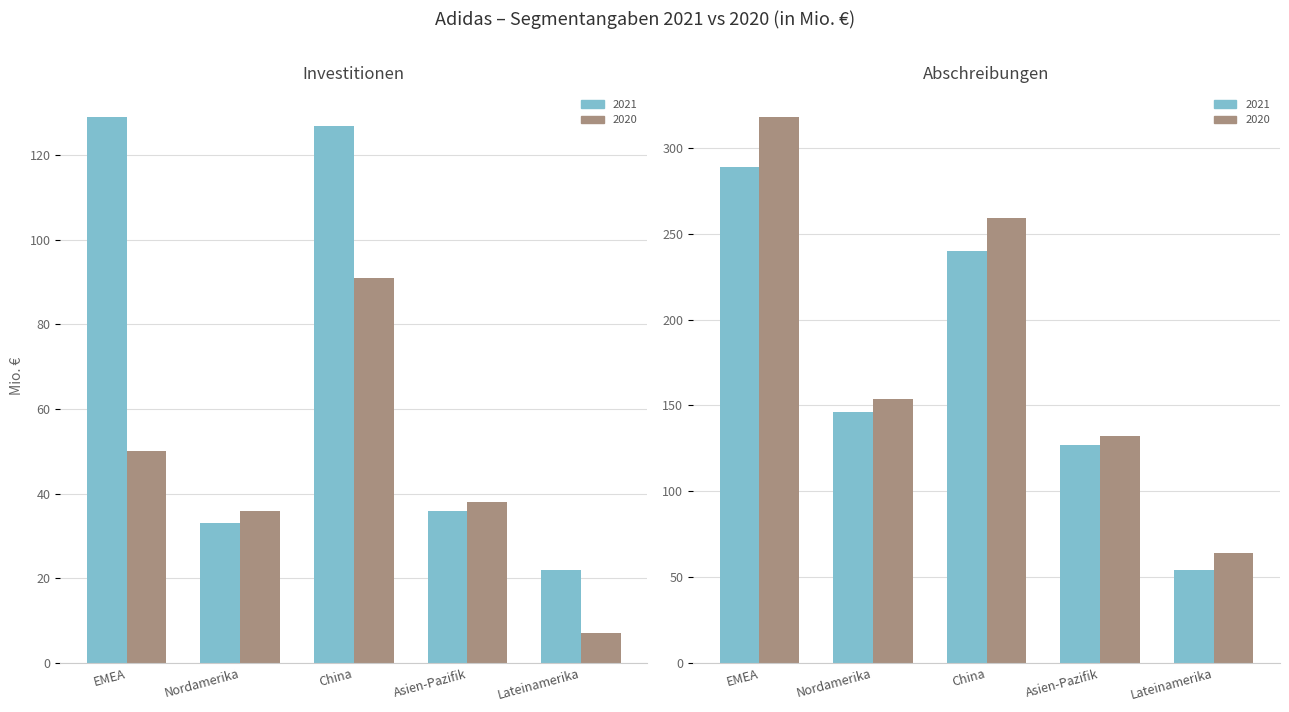

Is it true that Abschreibungen 2020 equals 45 at Nordamerika?

False